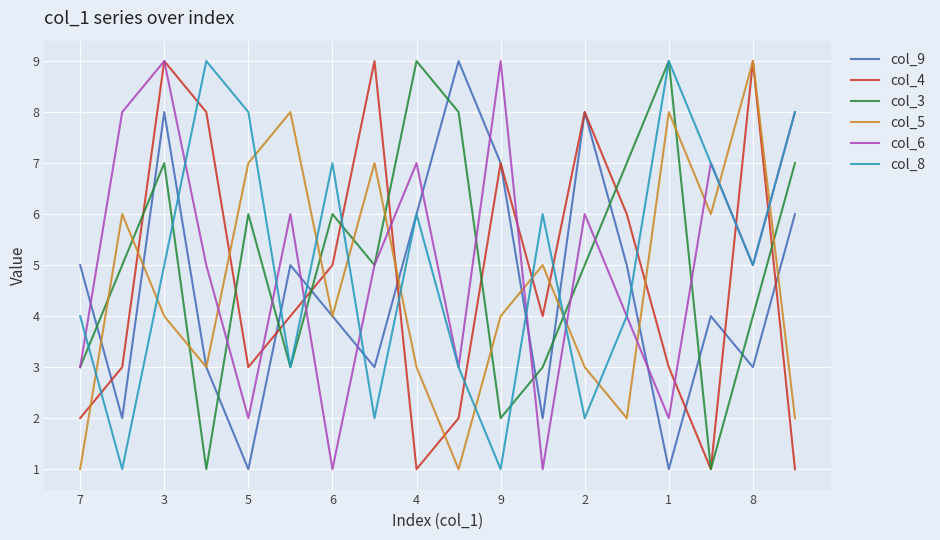

What is the maximum value shown in the chart?

9